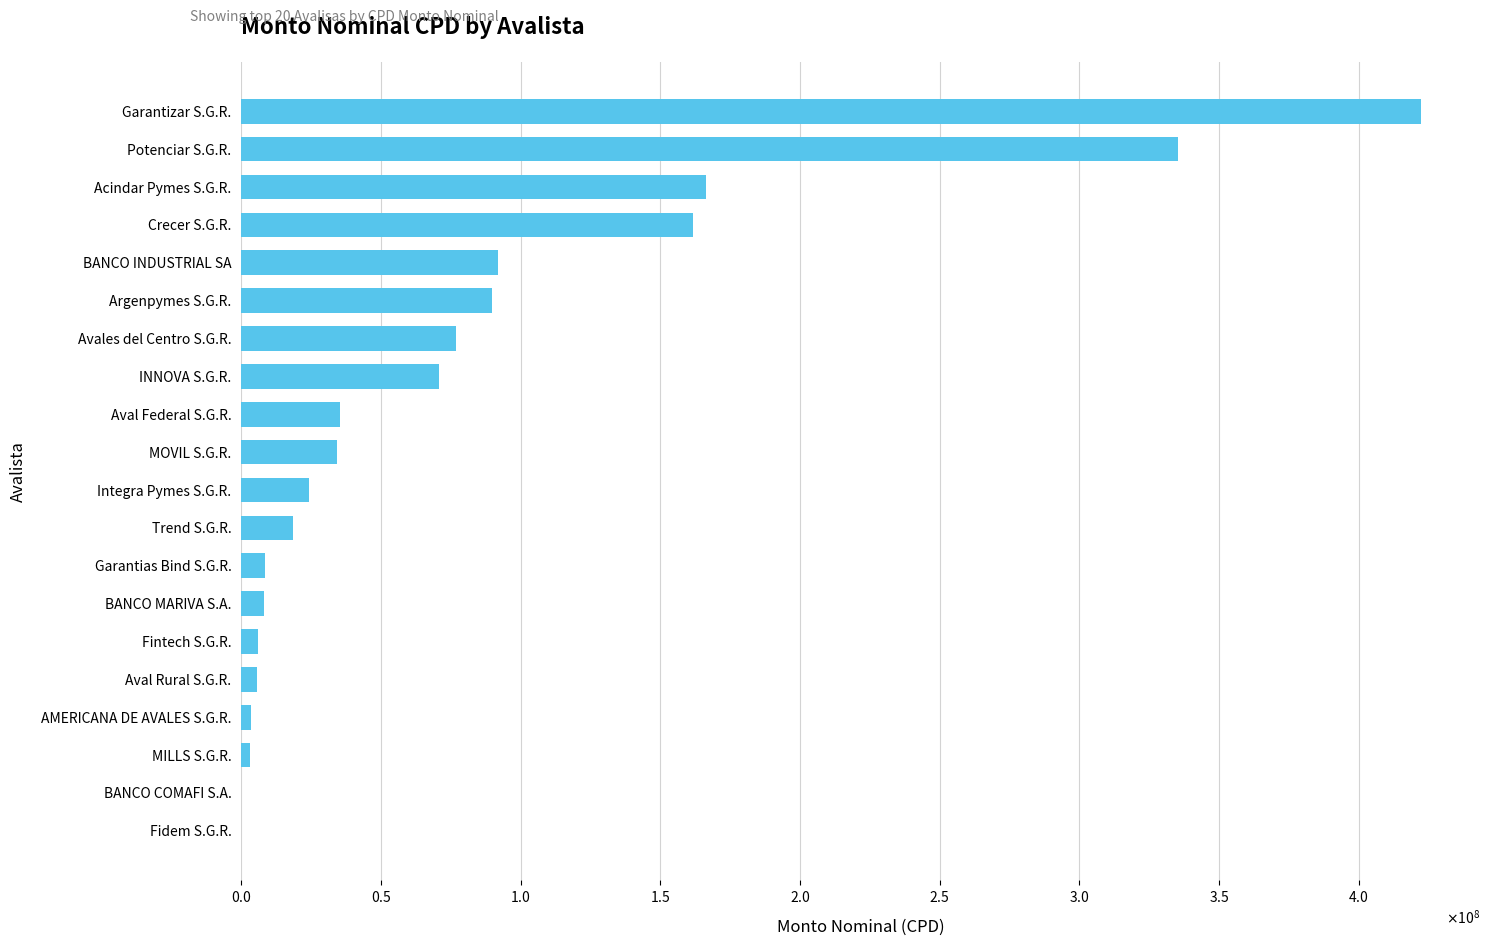

Are the bars horizontal?

Yes